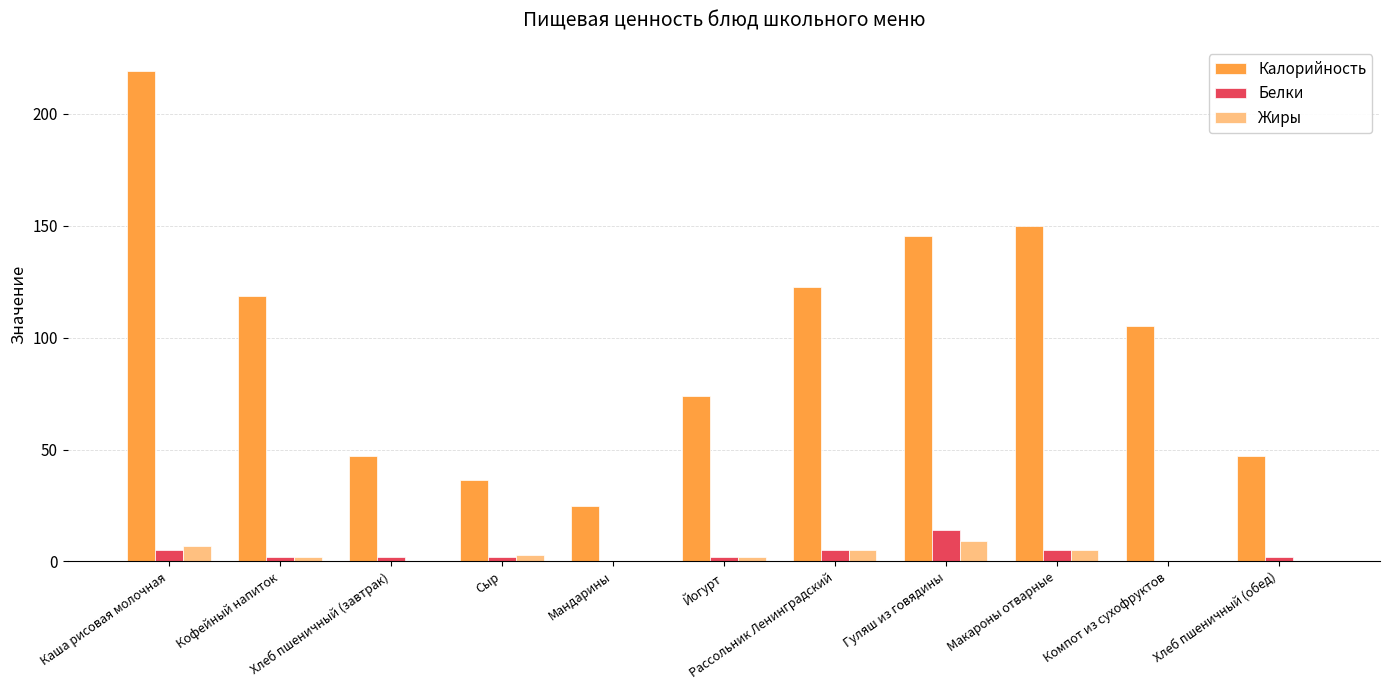

At which label does Жиры first exceed 2?

Каша рисовая молочная